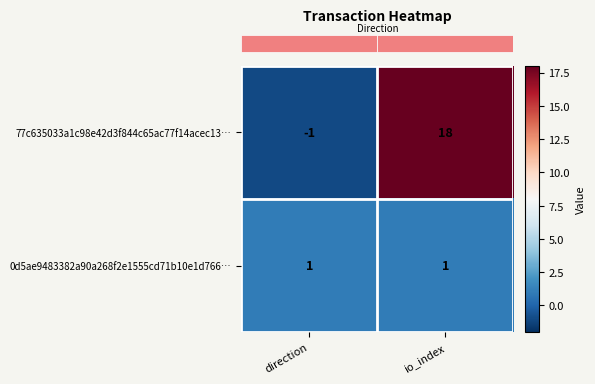

Rank the series at direction from lowest to highest value.

77c635033a1c98e42d3f844c65ac77f14acec13…, 0d5ae9483382a90a268f2e1555cd71b10e1d766…